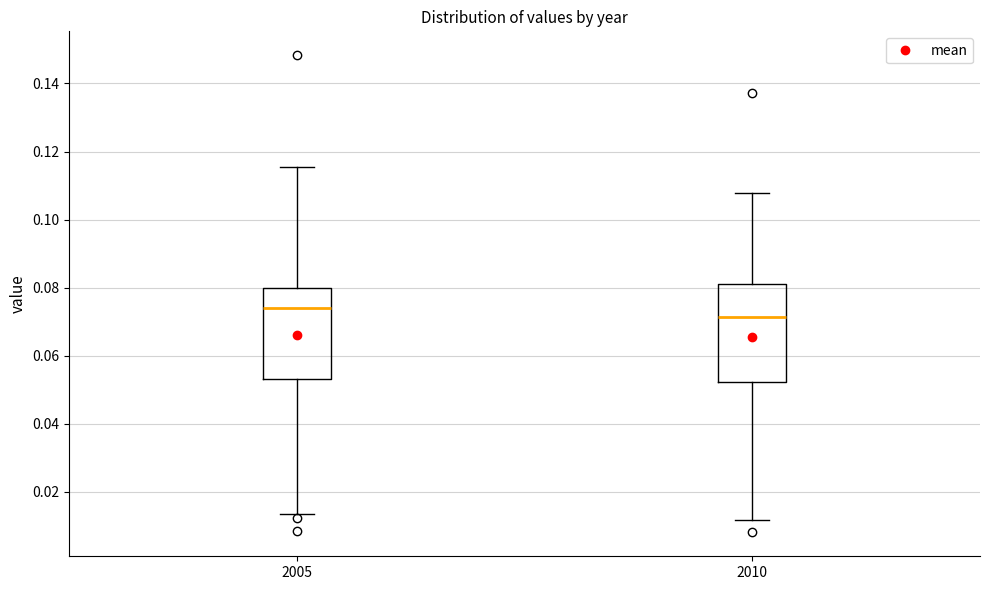

Reading left to right, transcribe this box plot: for each box, give where its median line is, the range the box spans, and where its two whiskers end, as read against the y-axis. The values are not printed on the chart, so give them approximately, as read against the axis.

2005: median 0.074, box 0.054 to 0.080, whiskers 0.014 to 0.116
2010: median 0.072, box 0.052 to 0.082, whiskers 0.012 to 0.108